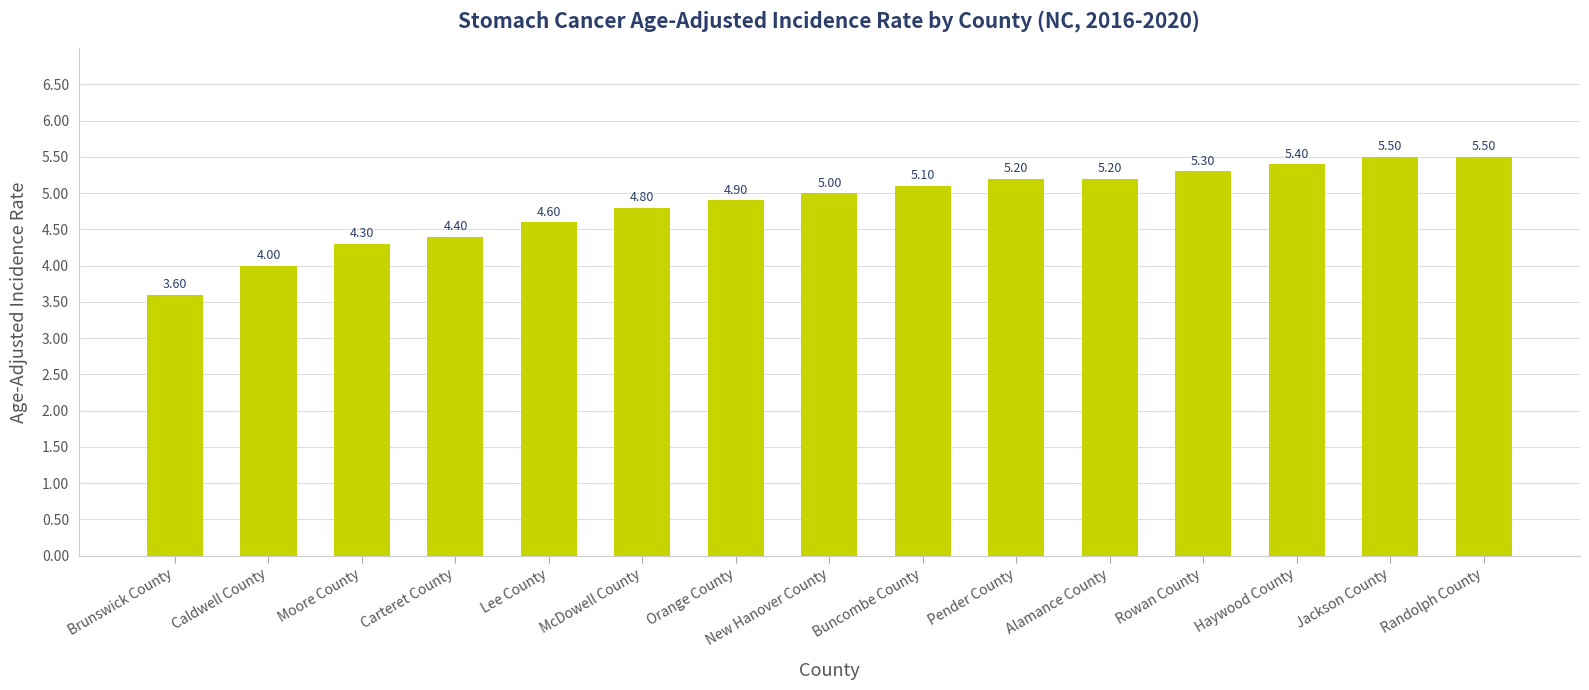

At which category does the chart reach its minimum across all series?

Brunswick County